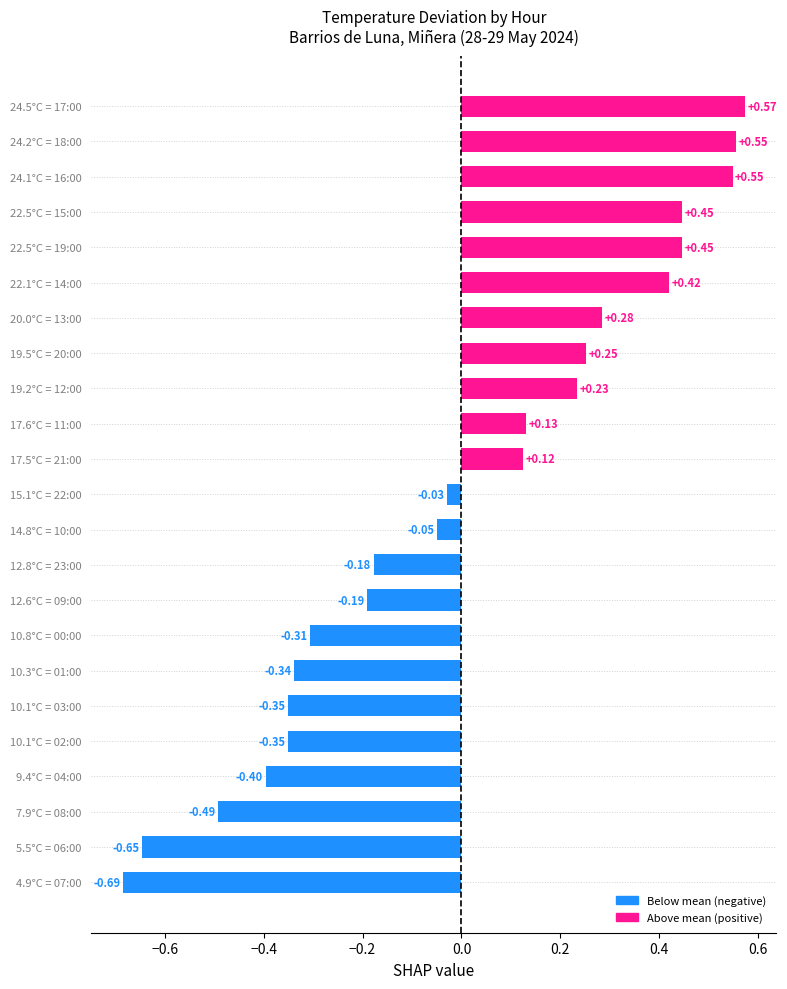

At which category does the chart reach its minimum across all series?

4.9°C = 07:00